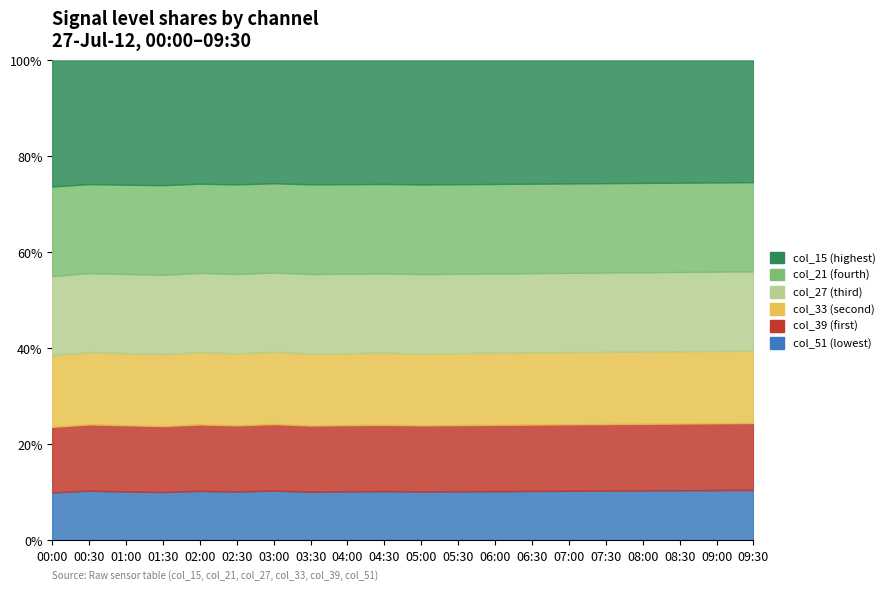

The value of col_51 at 09:00 is 3.3. True or false?

True